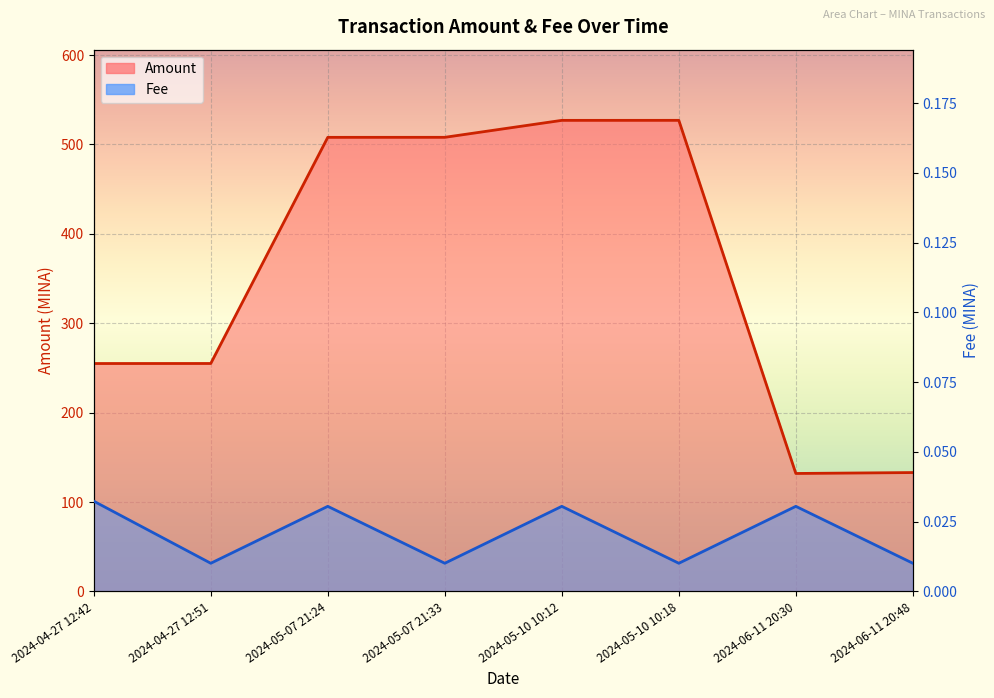

List the series in order of their peak value, highest first.

Amount, Fee